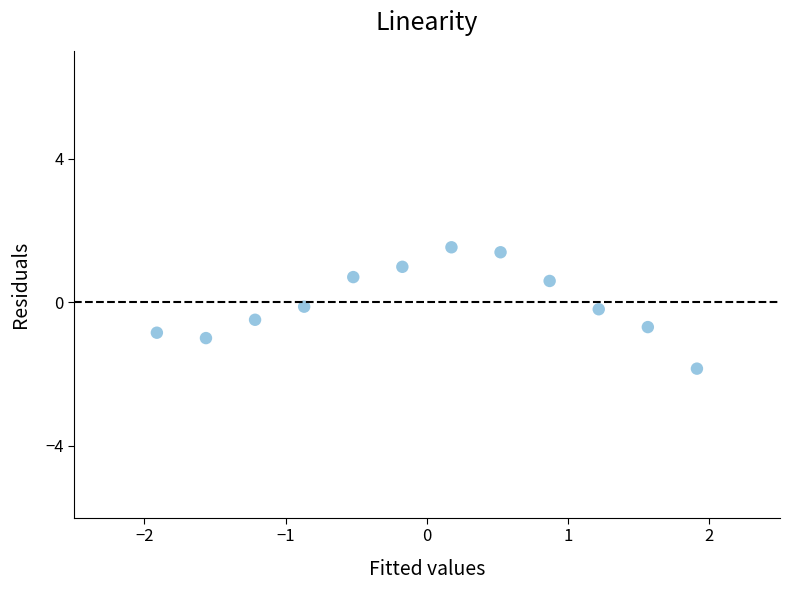

What is the range of Y values (max minus min)?

3.4